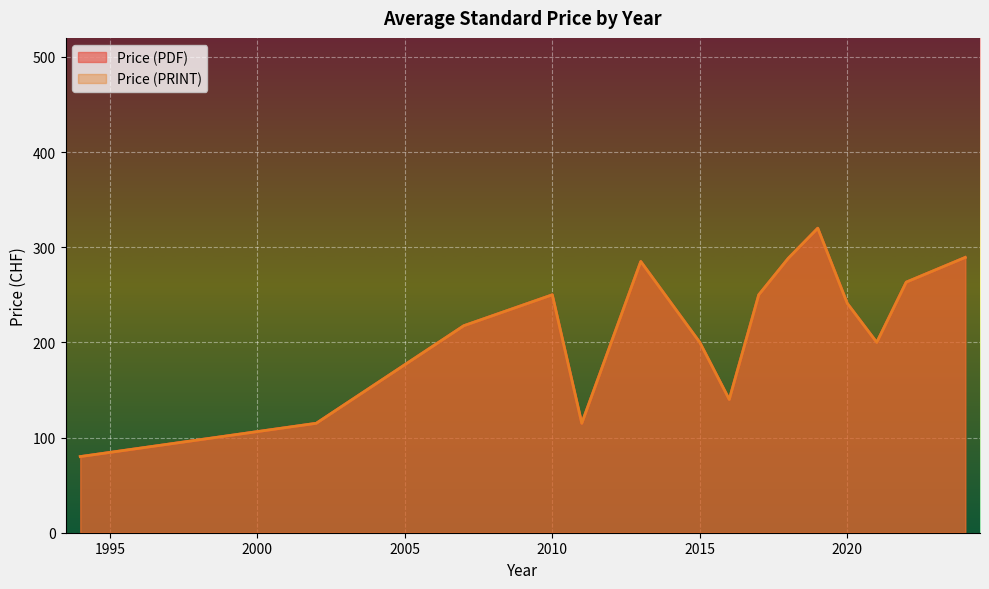

List the series in order of their peak value, lowest first.

Price (PDF), Price (PRINT)